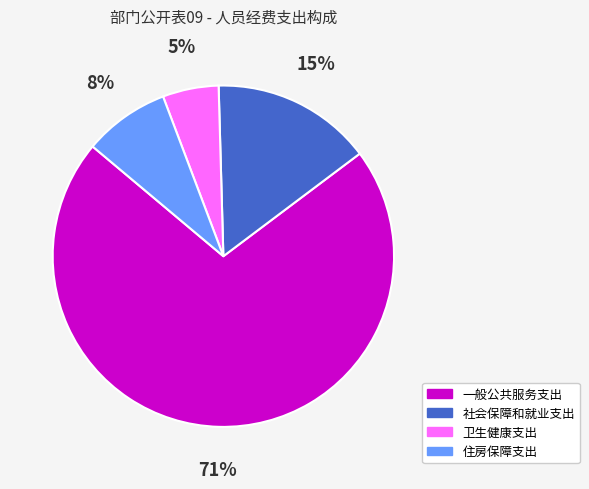

What is the largest slice in the pie chart?

一般公共服务支出